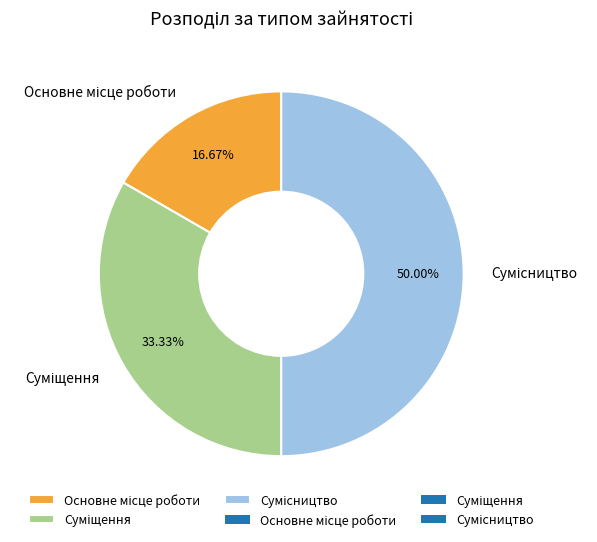

How many segments does this pie chart have?

3